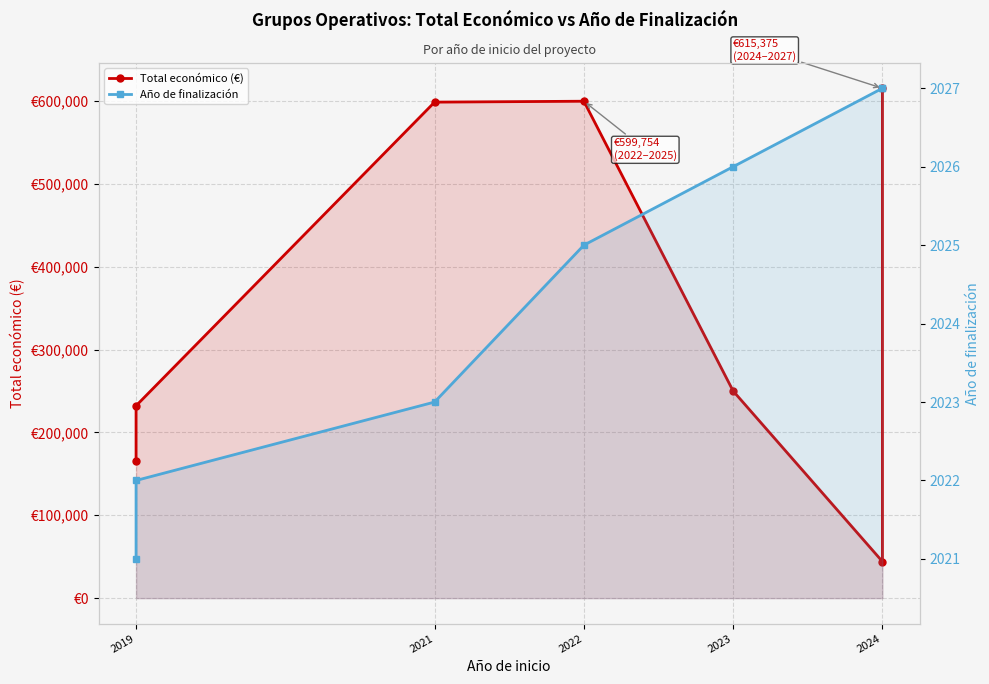

How many series are shown in this chart?

2